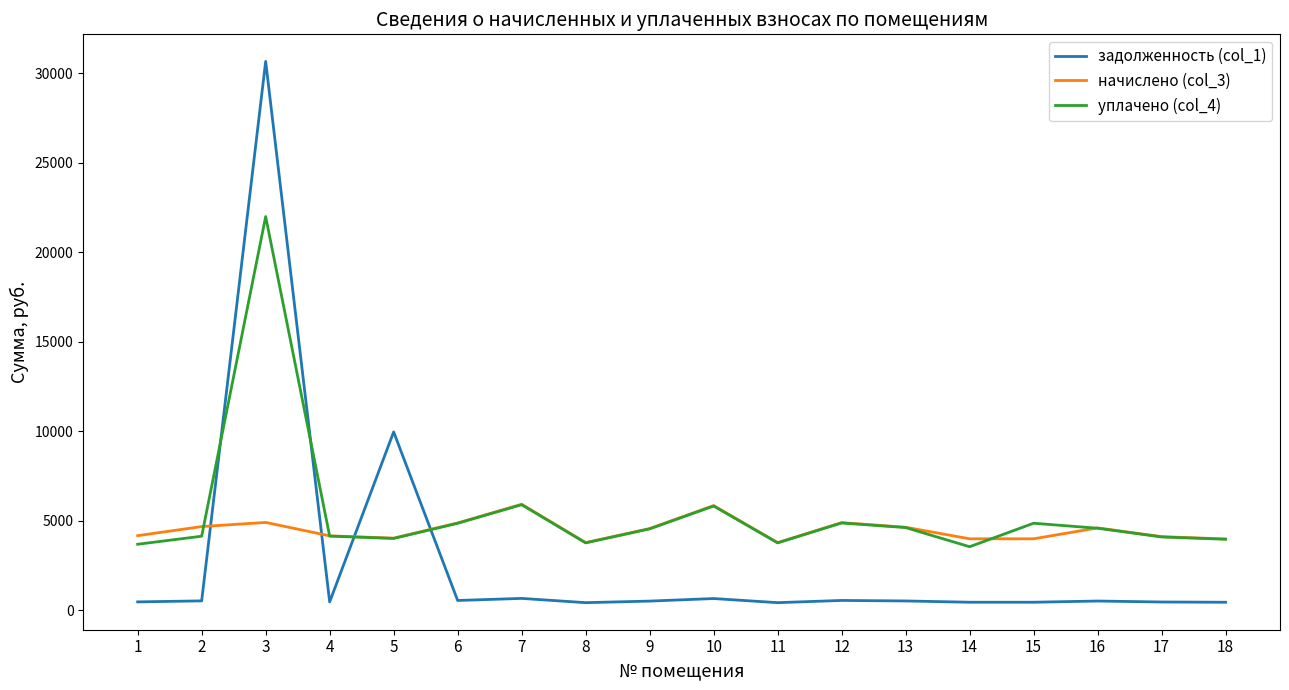

What is the spread (max minus min) of values at 12?

4350.2